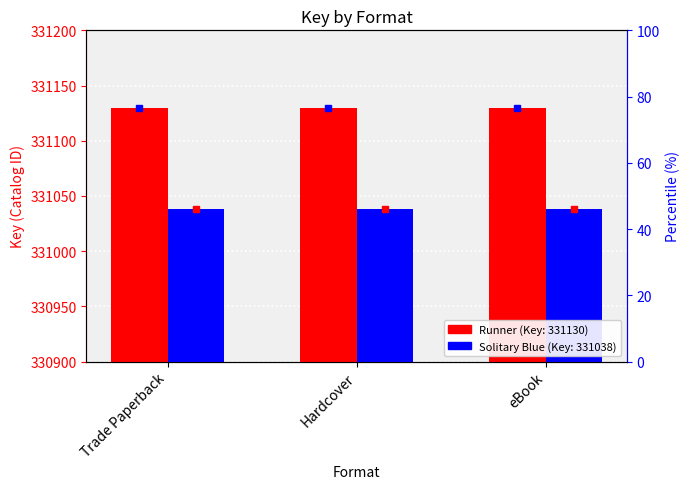

Between Trade Paperback and Hardcover, which series saw the biggest shift?

Runner (331130)